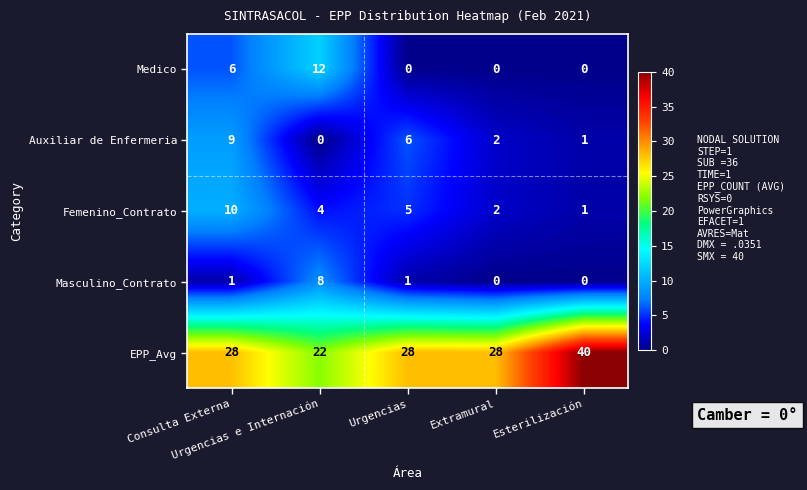

What is the maximum value for Medico?

12